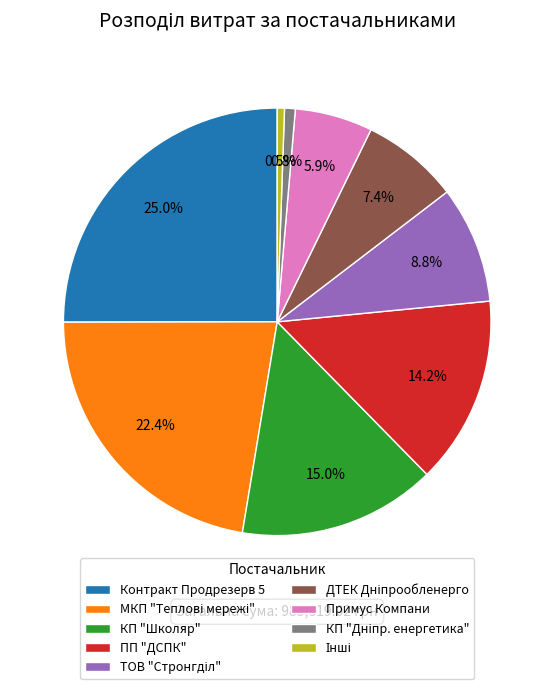

How much of the chart is everything except КП "Школяр"?

85.0%